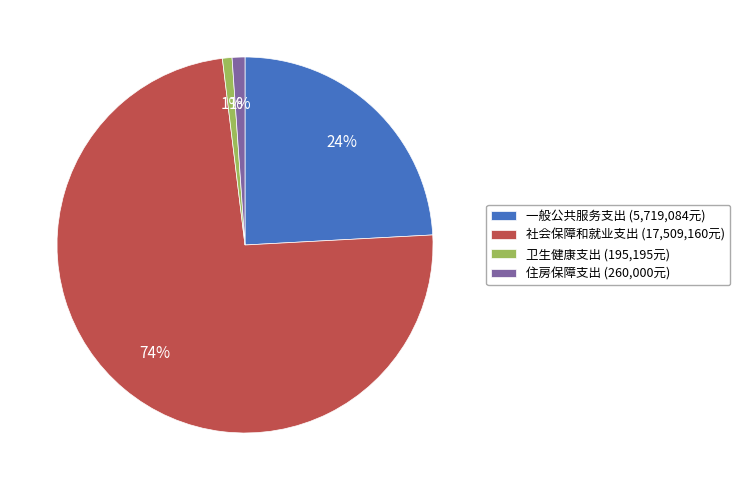

Is the sum of 住房保障支出 and 一般公共服务支出 greater than half?

No